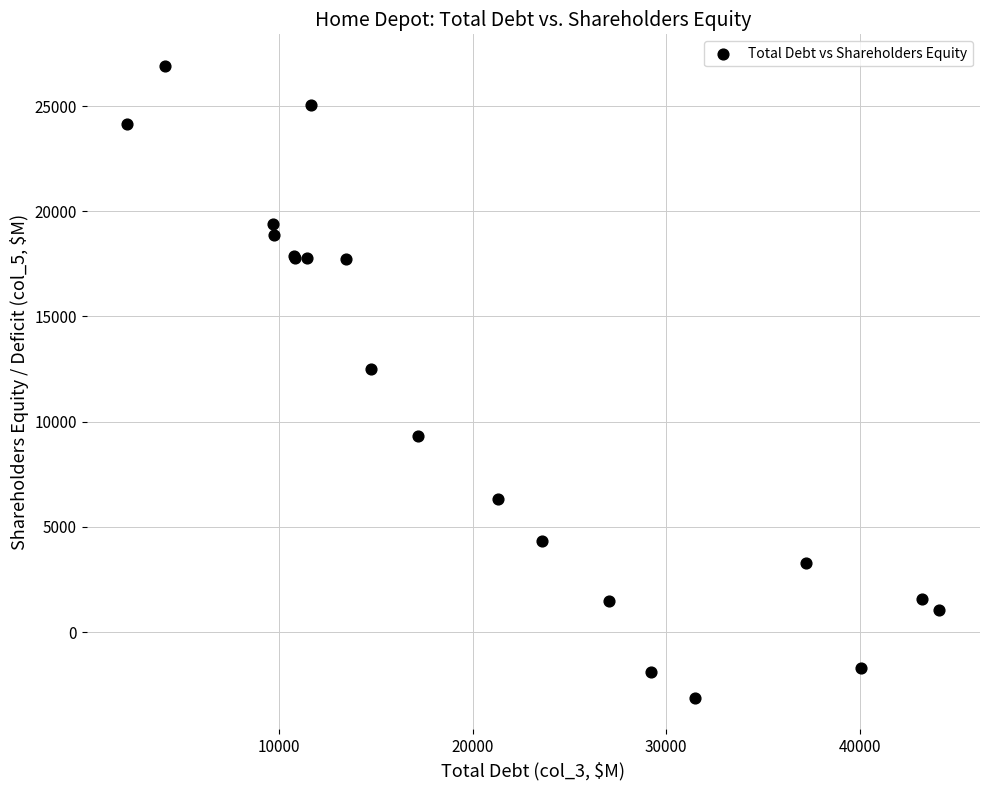

What Y value in the scatter plot is closest to 11896?

12522